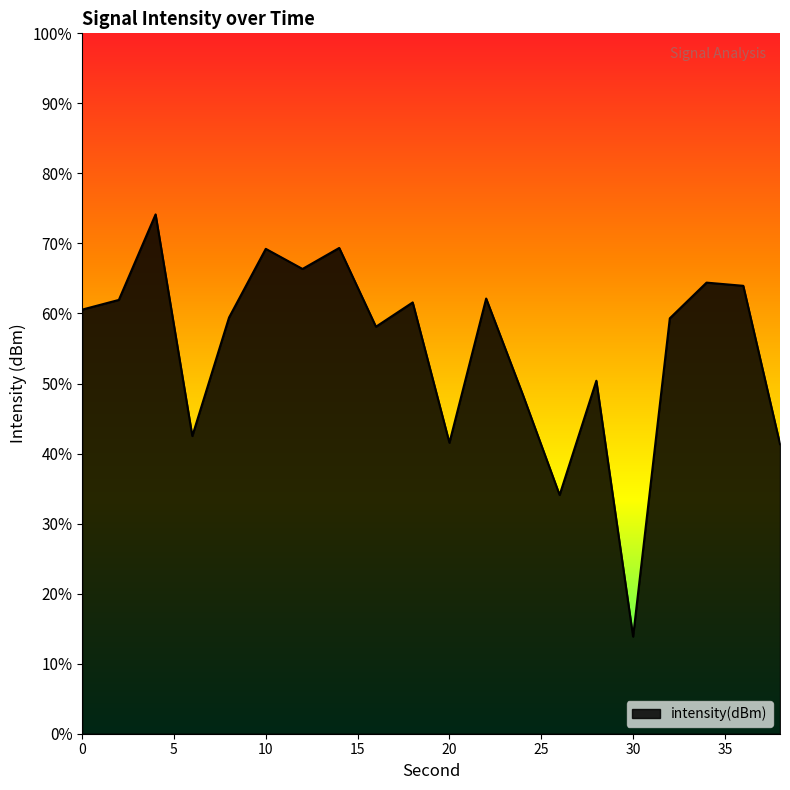

What is the sum of the values at 12 and 0?

-256.5